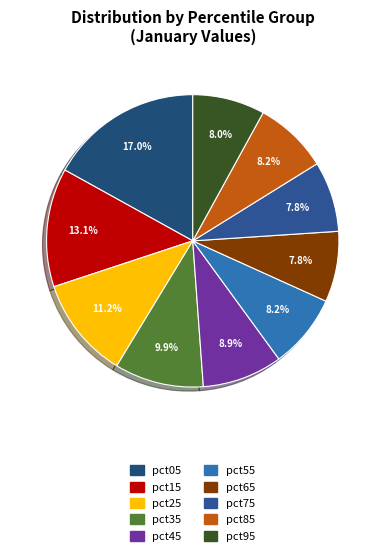

Is the sum of pct55 and pct45 greater than half?

No